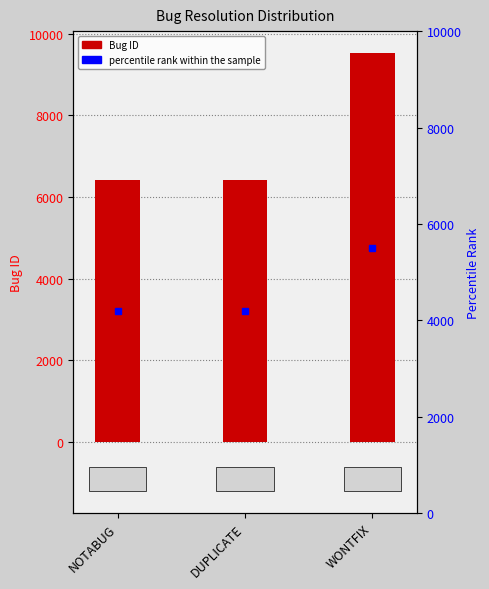

Which label corresponds to the smallest value in the chart?

NOTABUG